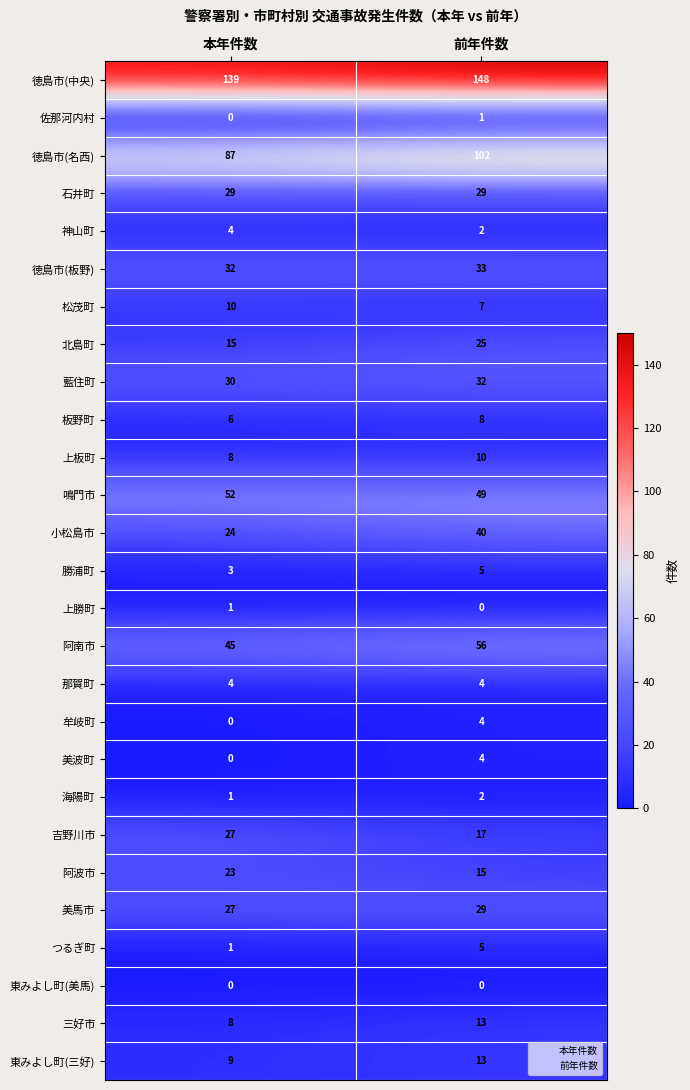

Read the 徳島市(名西) value at 前年件数, to the nearest 5.

100